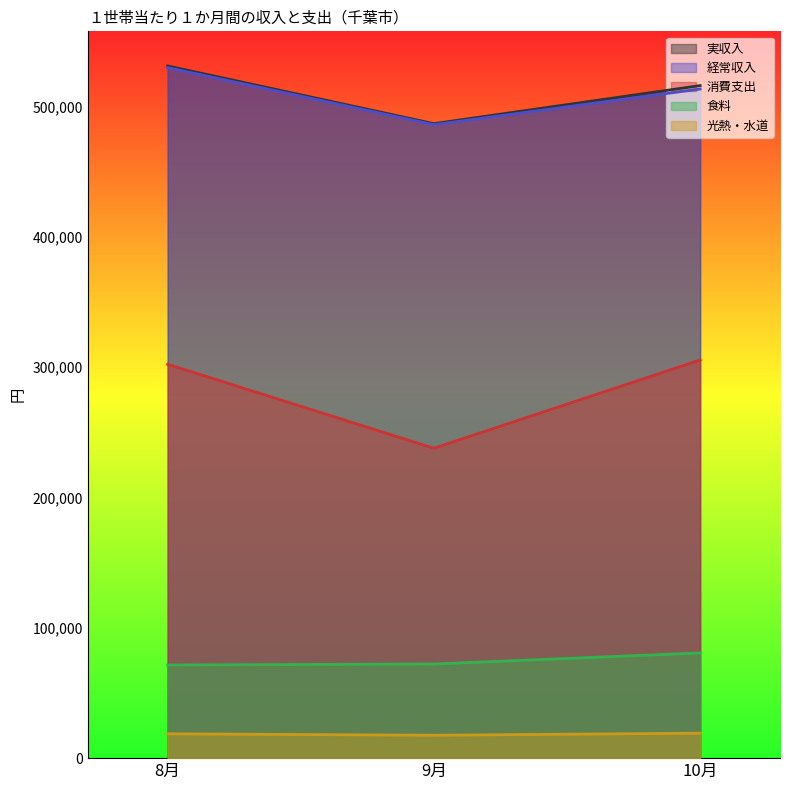

Reading left to right, transcribe all the data shown in this chart.

実収入: 8月=531160	9月=486876	10月=516094
経常収入: 8月=529832	9月=486108	10月=513441
消費支出: 8月=302230	9月=237797	10月=305519
食料: 8月=71475	9月=72238	10月=80720
光熱・水道: 8月=18674	9月=17560	10月=19159